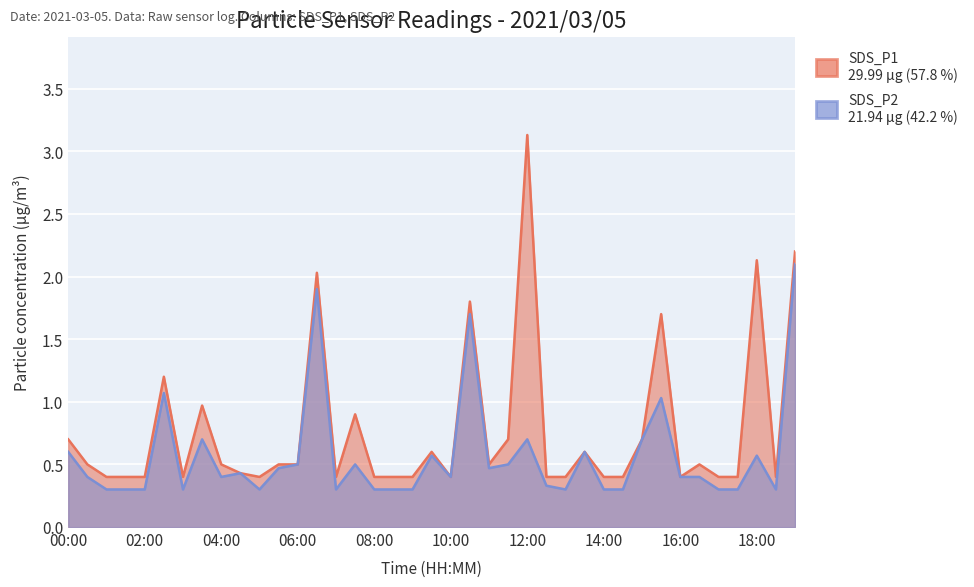

List the labels in order of SDS_P1 value, largest first.

12:00, 19:00, 18:00, 06:30, 10:30, 15:30, 02:30, 03:30, 07:30, 00:00, 11:30, 15:00, 09:30, 13:30, 00:30, 04:00, 05:30, 06:00, 11:00, 16:30, 04:30, 01:00, 01:30, 02:00, 03:00, 05:00, 07:00, 08:00, 08:30, 09:00, 10:00, 12:30, 13:00, 14:00, 14:30, 16:00, 17:00, 17:30, 18:30